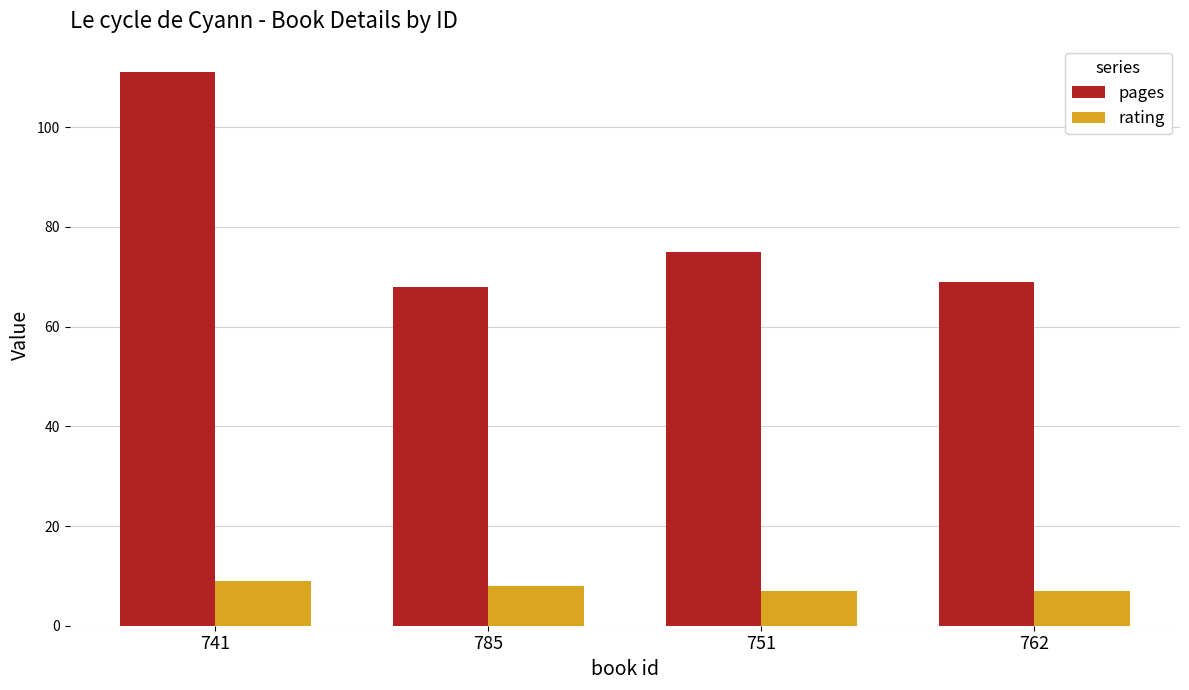

Reading right to left, list all the values displayed in this chart.

pages: 69	75	68	111
rating: 7	7	8	9